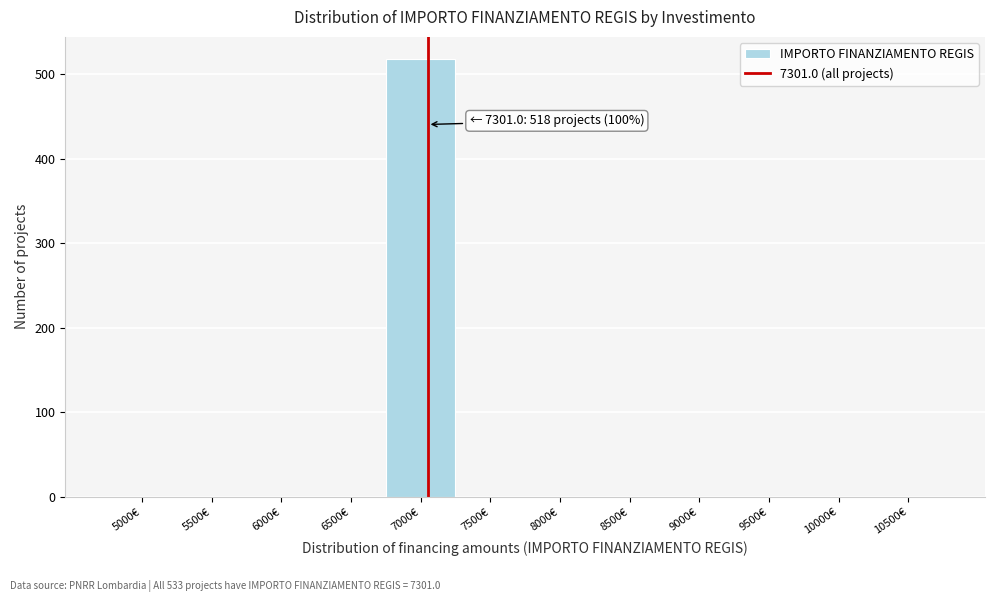

Reading left to right, extract all data points from this chart.

5000€=0	5500€=0	6000€=0	6500€=0	7000€=518	7500€=0	8000€=0	8500€=0	9000€=0	9500€=0	10000€=0	10500€=0